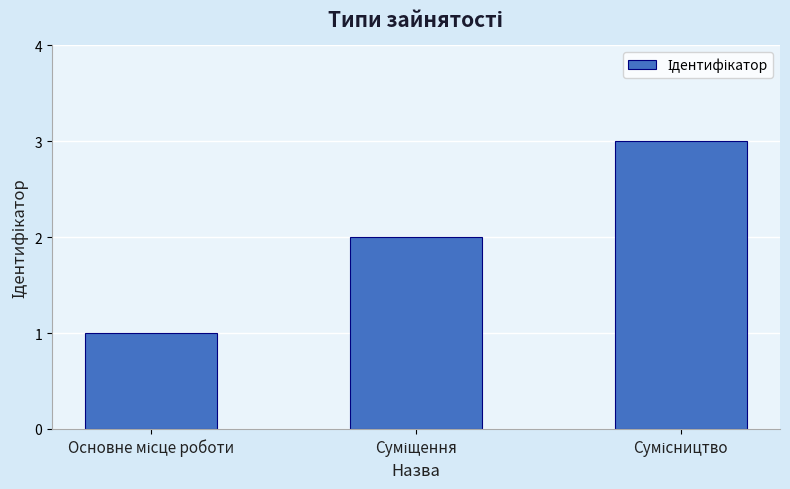

What is the maximum value shown in the chart?

3